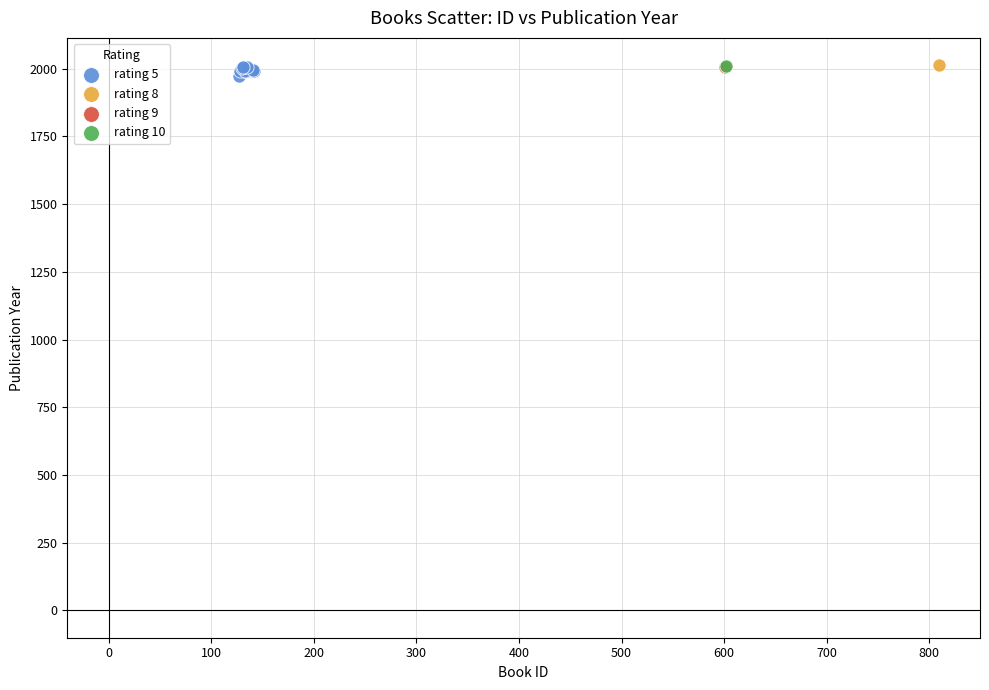

What are all the series names shown in the legend?

rating 5, rating 8, rating 9, rating 10